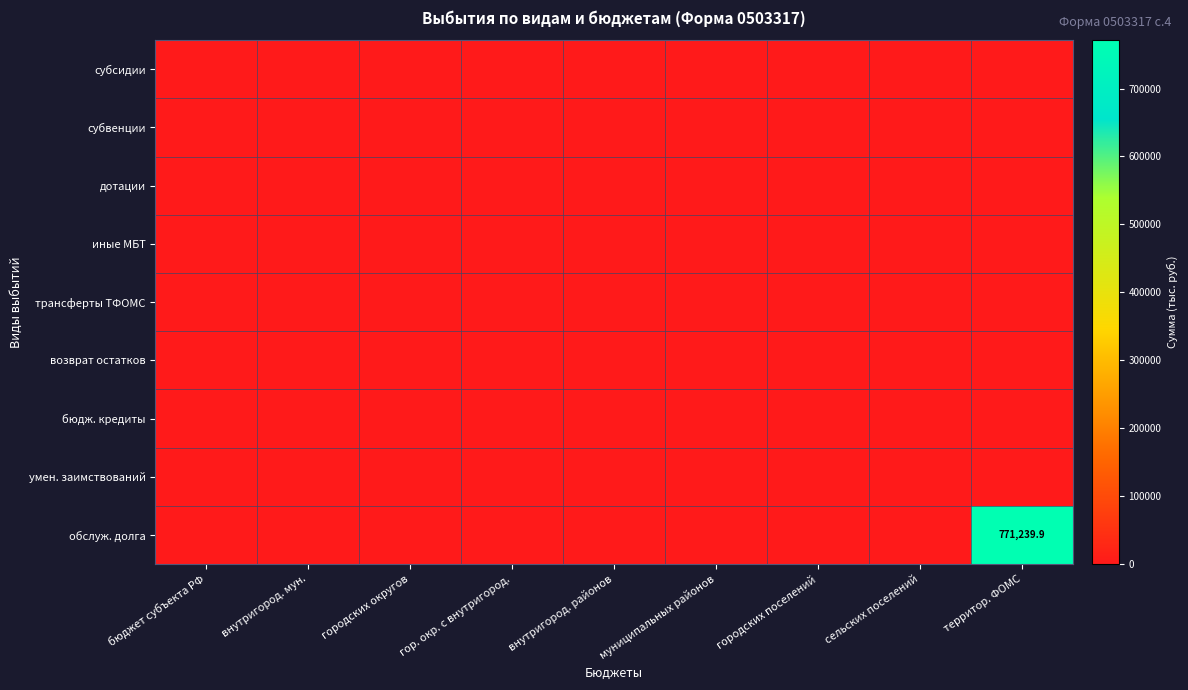

What is the total value across all series at территор. ФОМС?

771239.9